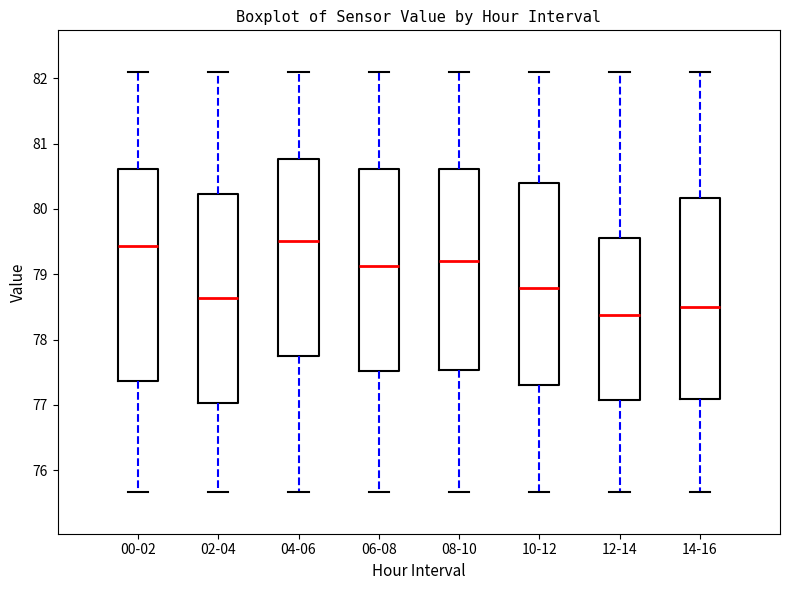

Reading left to right, transcribe this box plot: for each box, give where its median line is, the range the box spans, and where its two whiskers end, as read against the y-axis. The values are not printed on the chart, so give them approximately, as read against the axis.

00-02: median 79.4, box 77.4 to 80.6, whiskers 75.7 to 82.1
02-04: median 78.6, box 77.0 to 80.2, whiskers 75.7 to 82.1
04-06: median 79.5, box 77.7 to 80.8, whiskers 75.7 to 82.1
06-08: median 79.1, box 77.5 to 80.6, whiskers 75.7 to 82.1
08-10: median 79.2, box 77.5 to 80.6, whiskers 75.7 to 82.1
10-12: median 78.8, box 77.3 to 80.4, whiskers 75.7 to 82.1
12-14: median 78.4, box 77.1 to 79.6, whiskers 75.7 to 82.1
14-16: median 78.5, box 77.1 to 80.2, whiskers 75.7 to 82.1